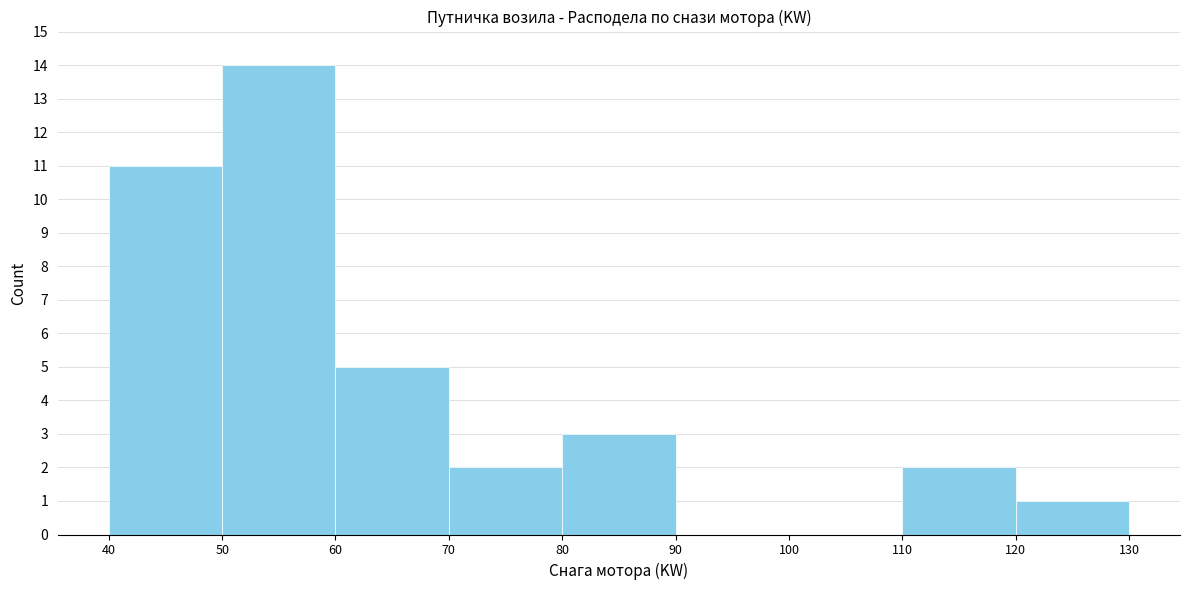

Over which range of the x-axis is the bar tallest?

50 to 60